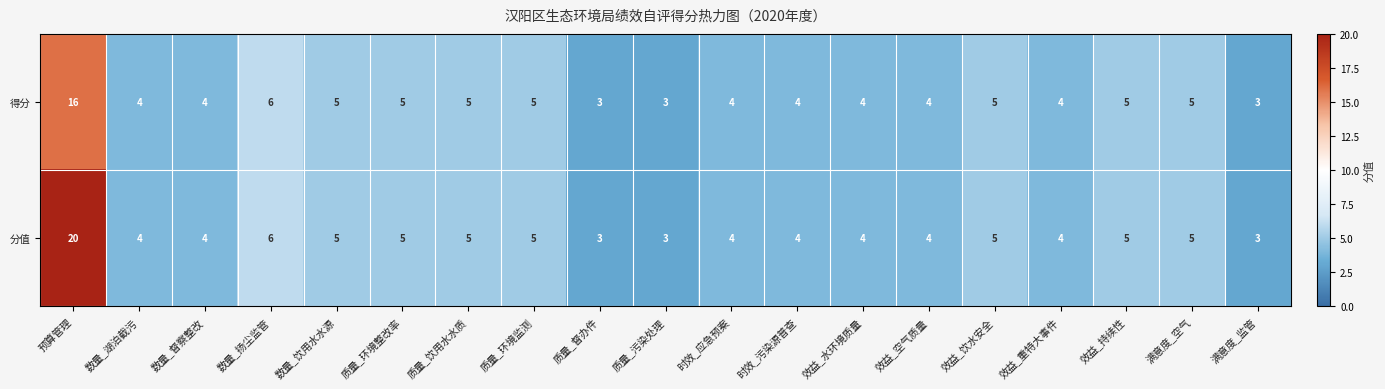

What is the minimum value shown in the chart?

3